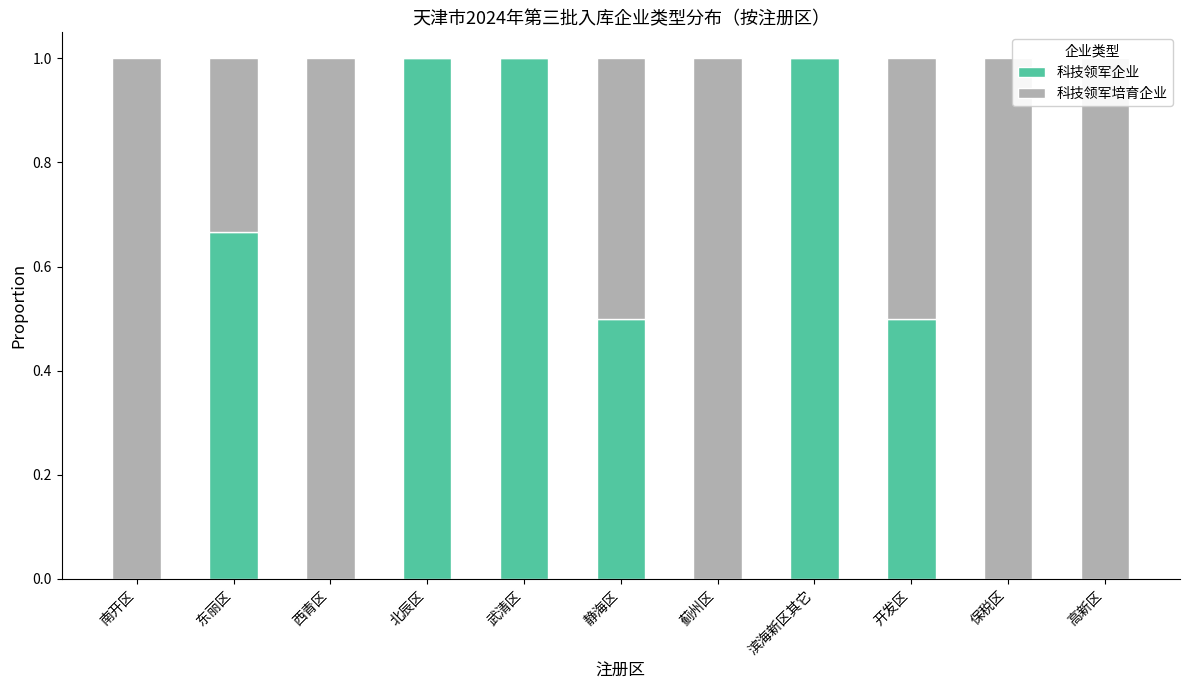

What are all the series names shown in the legend?

科技领军企业, 科技领军培育企业